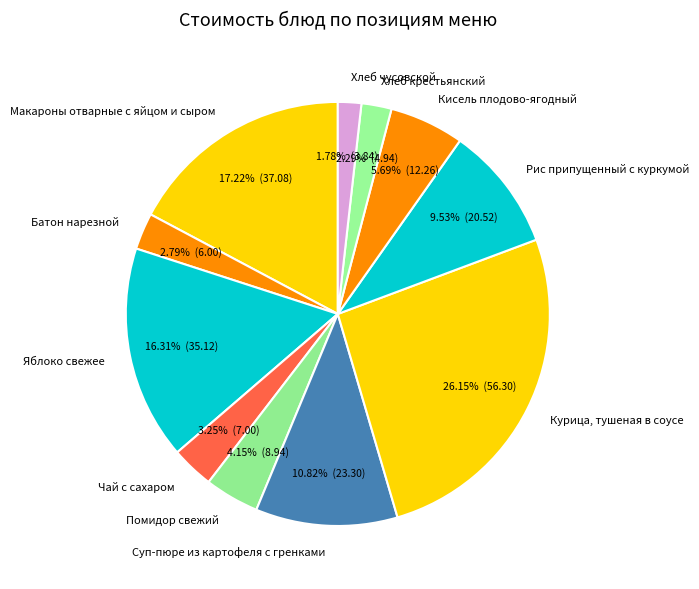

To the nearest percent, what portion does Чай с сахаром represent?

3%